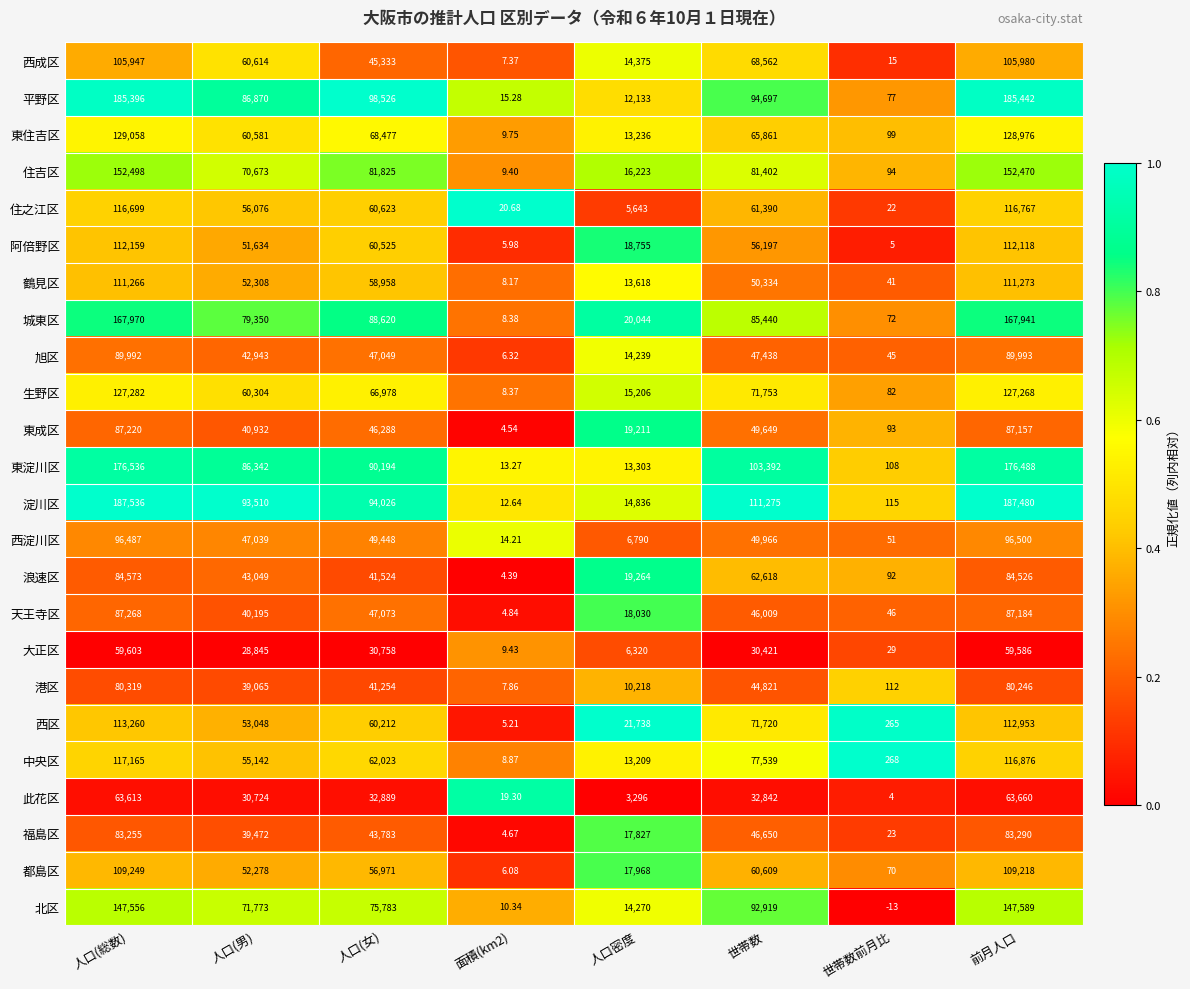

Which series has the largest total across all categories?

淀川区